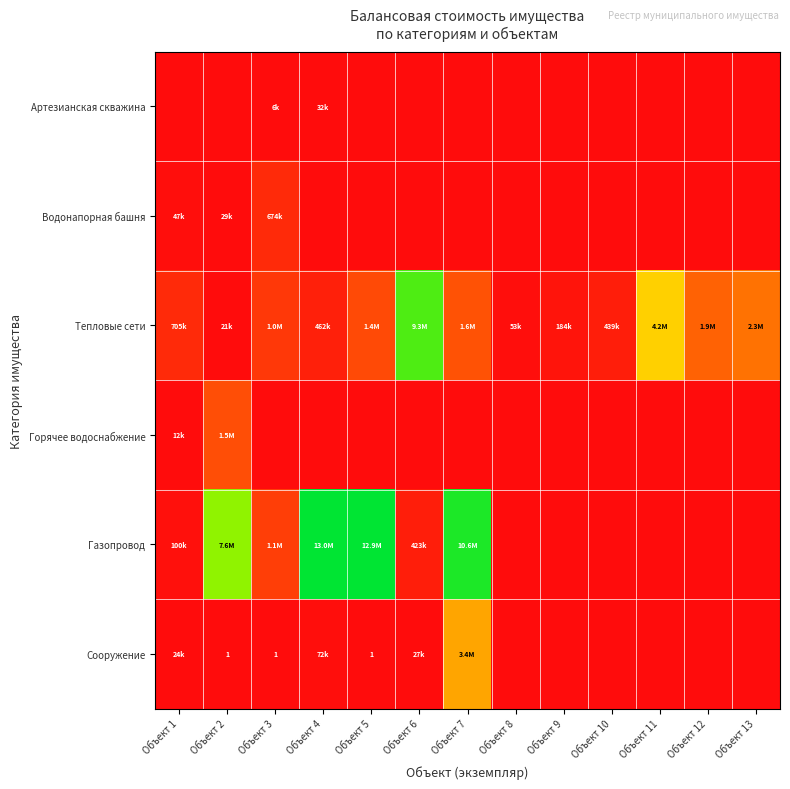

Which has a higher value, Объект 7 or Объект 12?

Объект 7